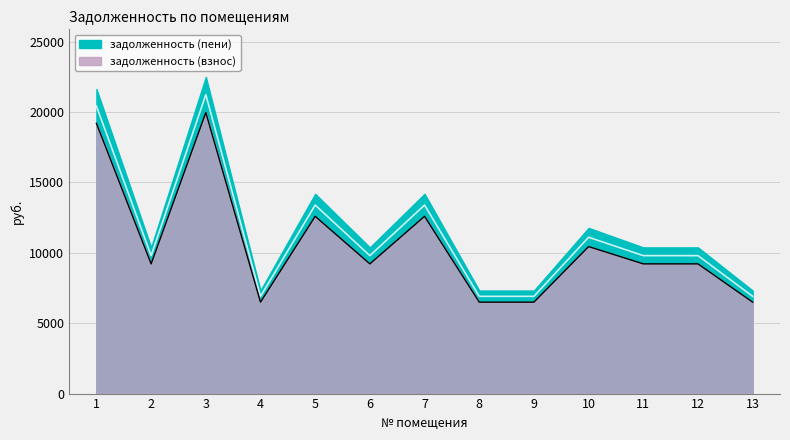

The value of задолженность (взнос) at 5 is 12587.8. True or false?

True